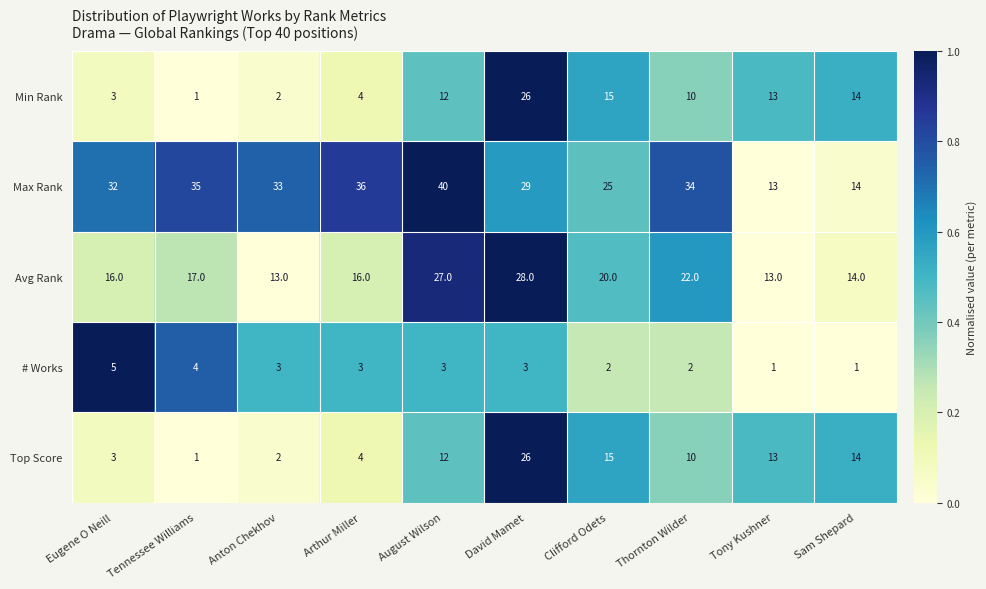

Where is Min Rank nearest to the value 13?

Tony Kushner